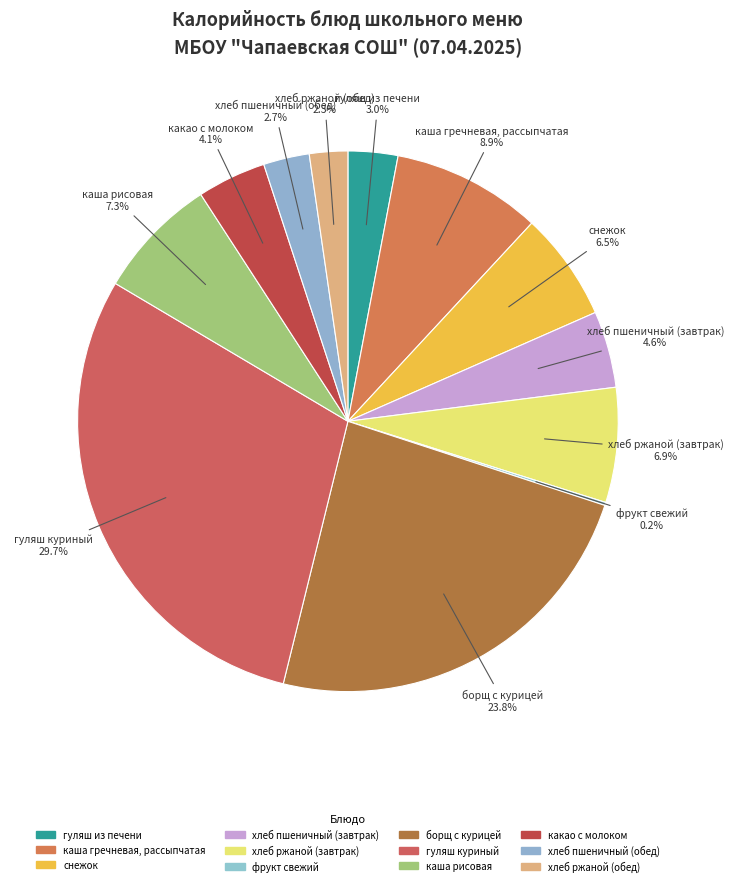

Rank the categories by value from lowest to highest.

фрукт свежий, хлеб ржаной (обед), хлеб пшеничный (обед), гуляш из печени, какао с молоком, хлеб пшеничный (завтрак), снежок, хлеб ржаной (завтрак), каша рисовая, каша гречневая, рассыпчатая, борщ с курицей, гуляш куриный